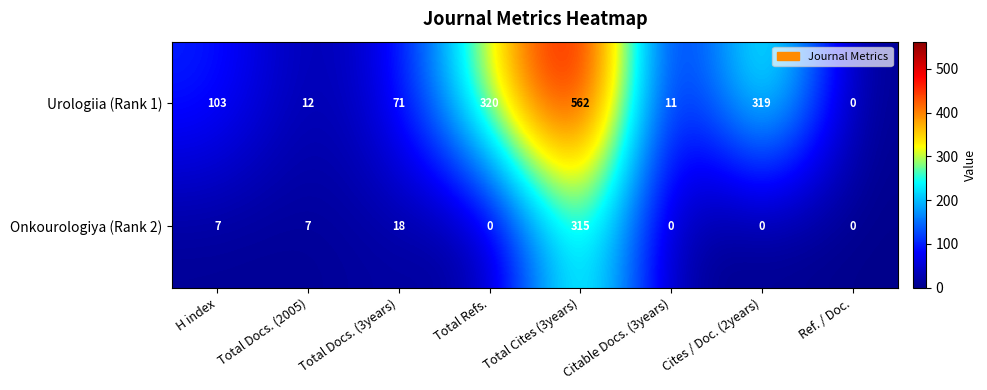

Between Total Docs. (3years) and Total Cites (3years), which series saw the biggest shift?

Urologiia (Rank 1)